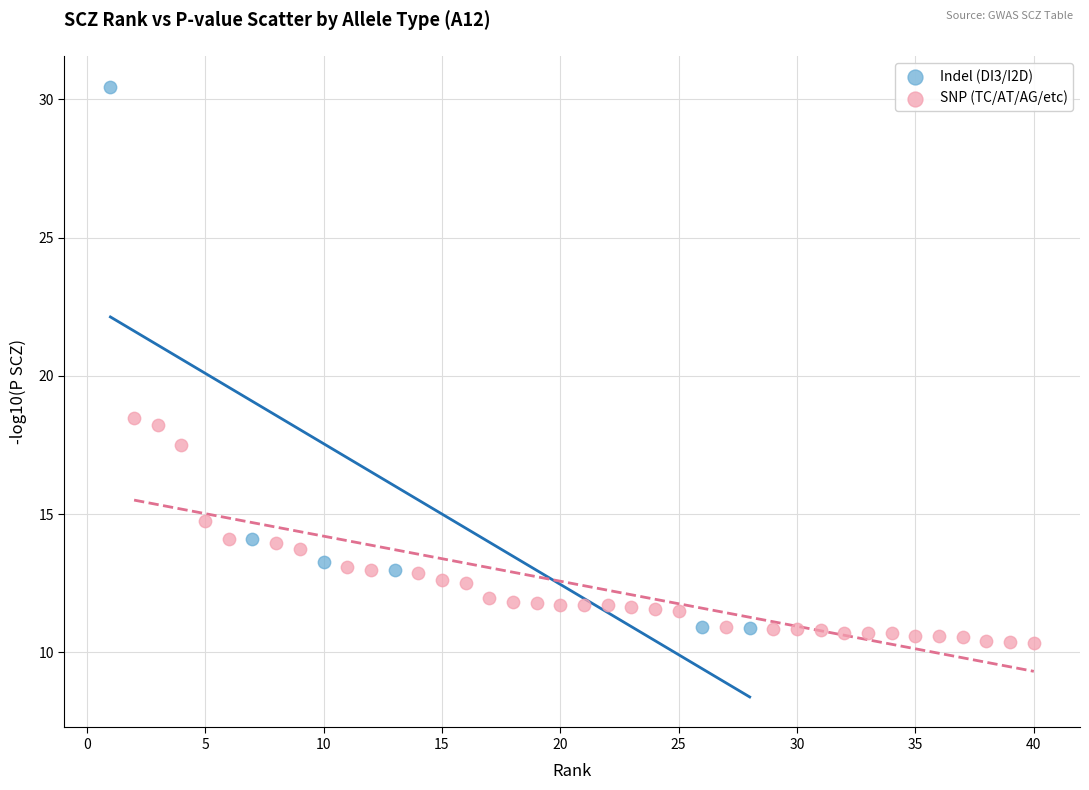

What are all the series names shown in the legend?

Indel (DI3/I2D), SNP (TC/AT/AG/etc)